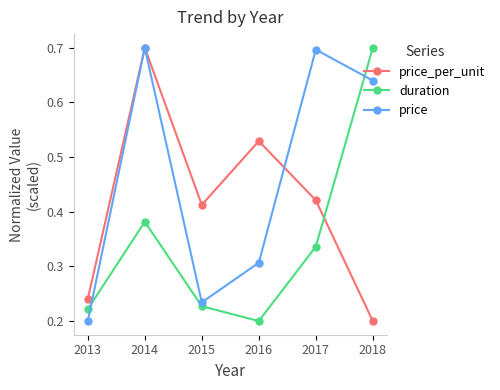

At which label does price reach its minimum?

2013